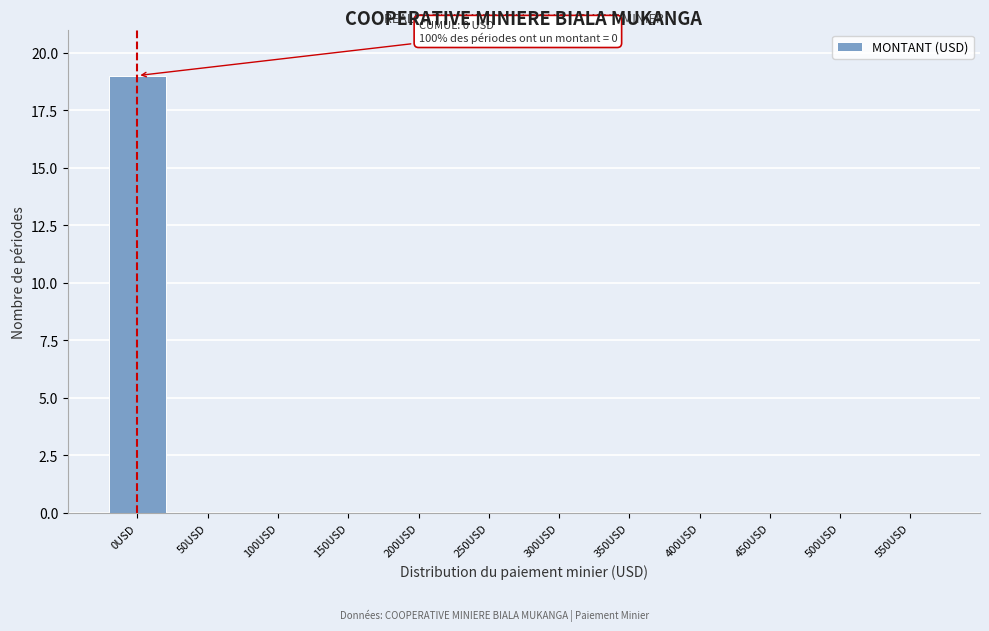

Reading left to right, extract all data points from this chart.

0USD=19	50USD=0	100USD=0	150USD=0	200USD=0	250USD=0	300USD=0	350USD=0	400USD=0	450USD=0	500USD=0	550USD=0